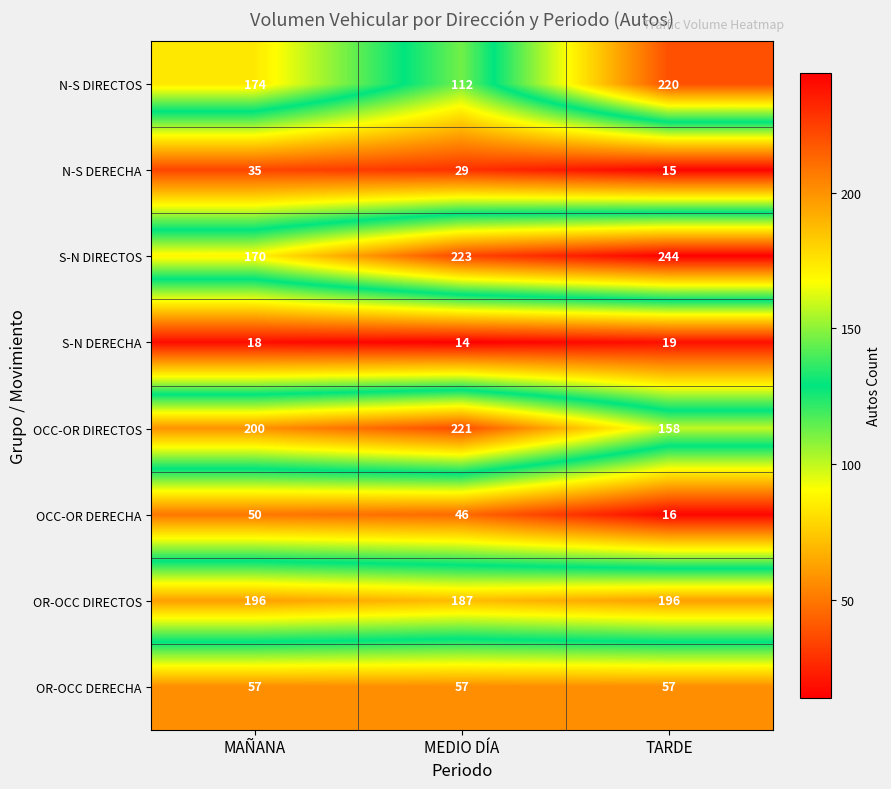

How many categories are shown in the chart?

3